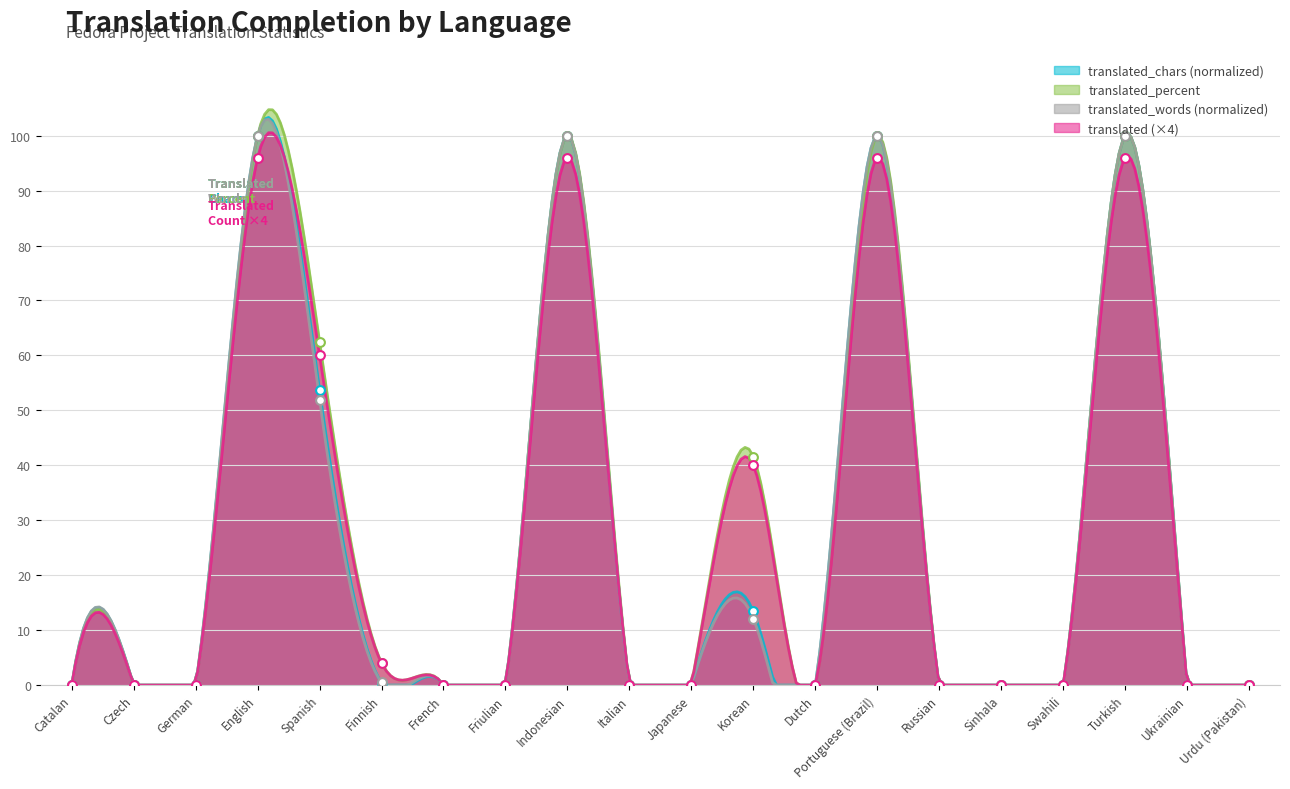

What is the total value across all series at Finnish?

9.1